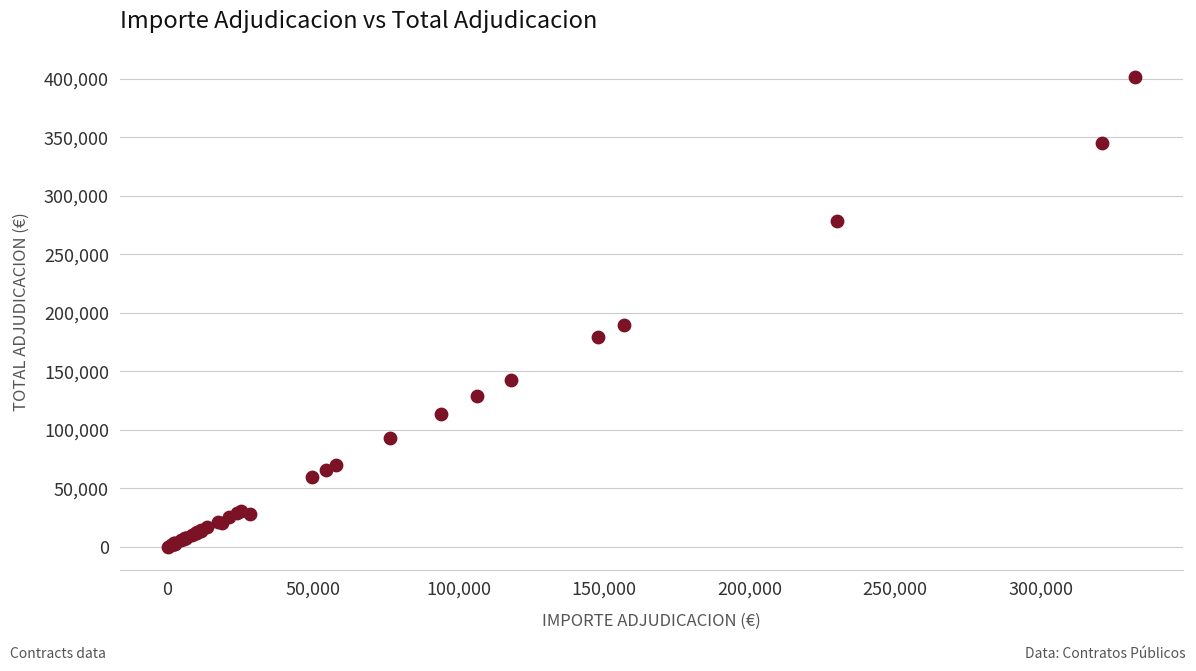

What Y value in the scatter plot is closest to 201202?

190000.0